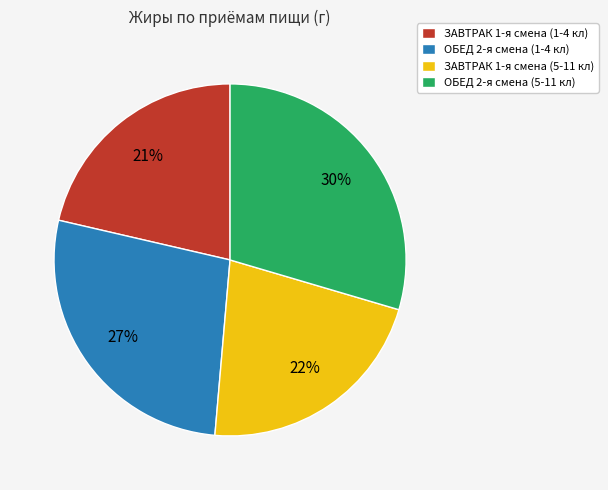

How many segments does this pie chart have?

4